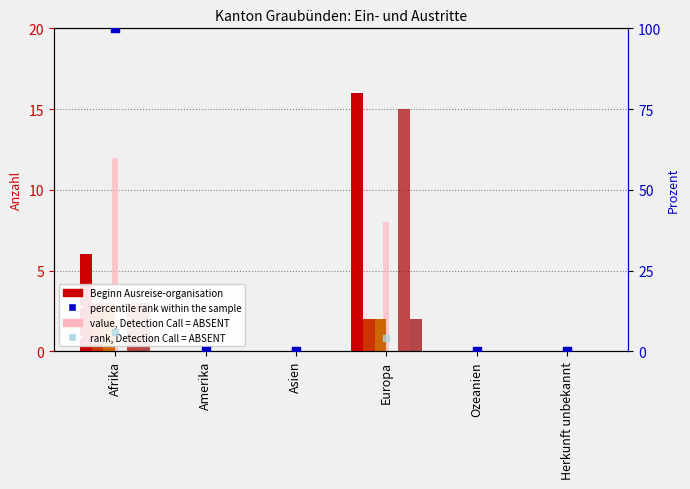

Which series has the largest total across all categories?

Beginn Ausreise-organisation